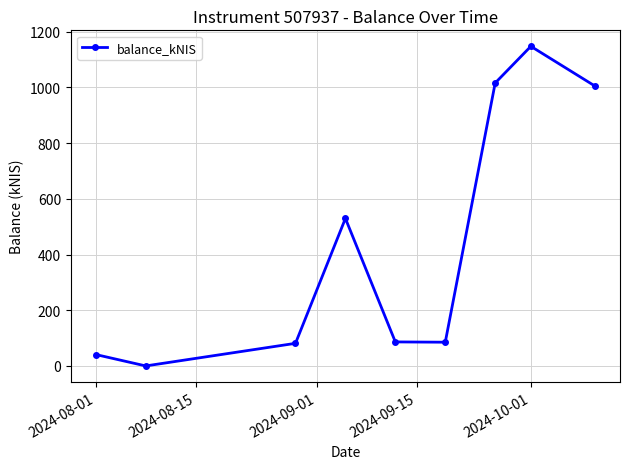

How many interior local valleys (lower than both neighbors) does the data have?

2